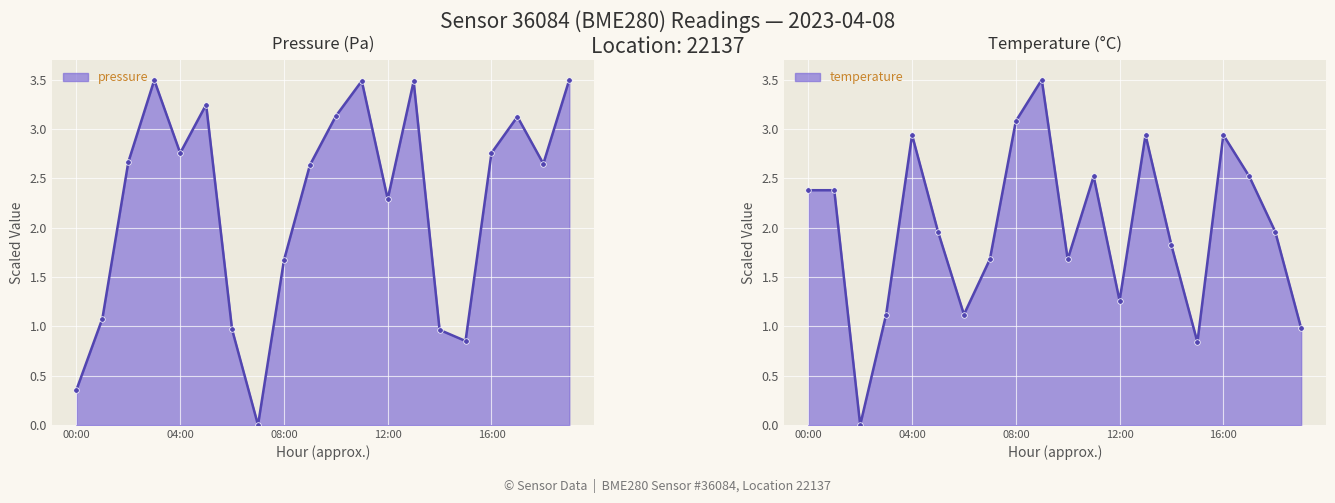

What is the difference between the pressure values at 15:00 and 11:00?

2.6